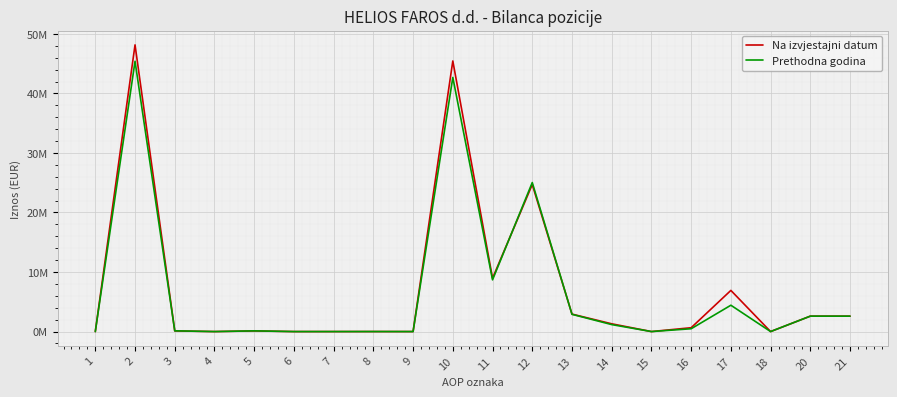

How many interior local valleys does the Na izvjestajni datum series have?

5